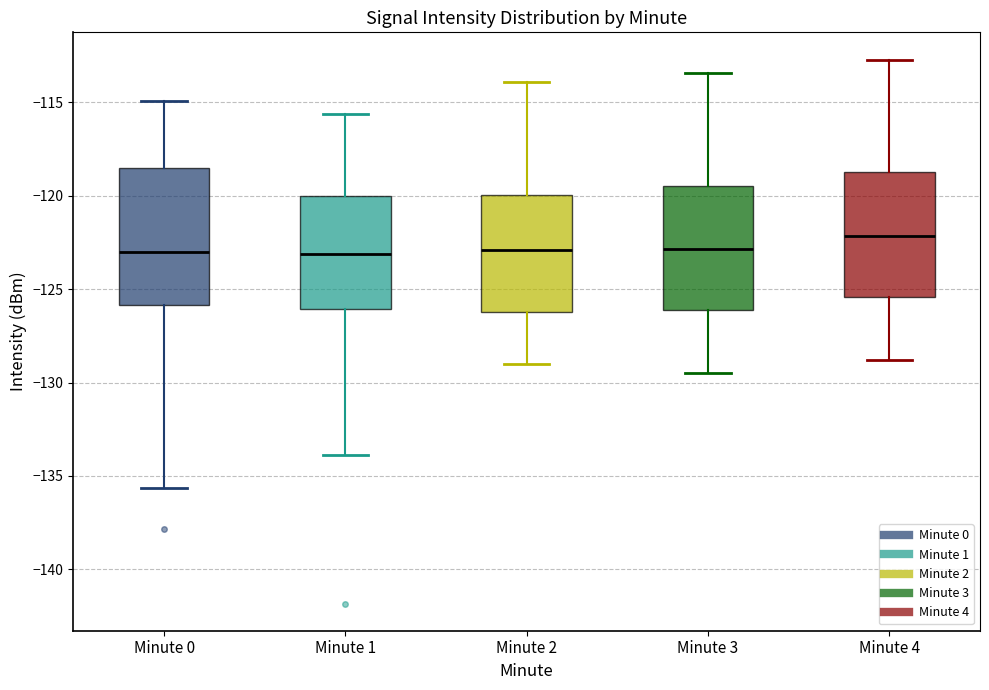

Which box is the tallest, from its lower edge to its upper edge?

Minute 0